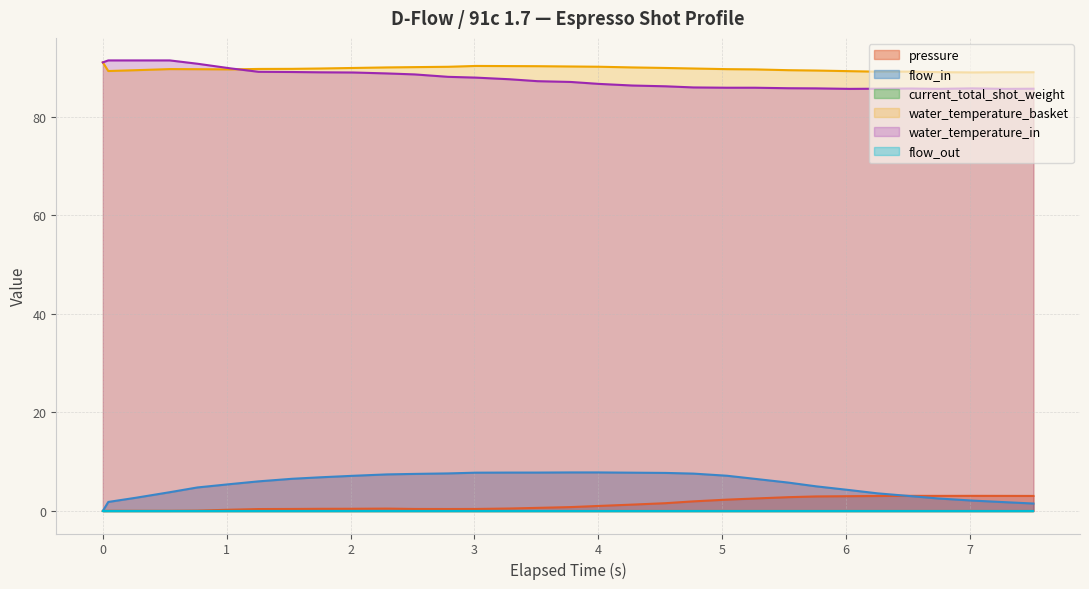

List the labels in order of water_temperature_in value, largest first.

0.044, 0.269, 0.541, 0.0, 0.763, 1.033, 1.258, 1.528, 1.754, 2.023, 2.294, 2.518, 2.788, 3.013, 3.283, 3.508, 3.778, 4.003, 4.273, 4.543, 4.768, 5.038, 5.263, 5.533, 5.758, 7.019, 6.523, 6.253, 7.513, 6.028, 6.748, 7.288